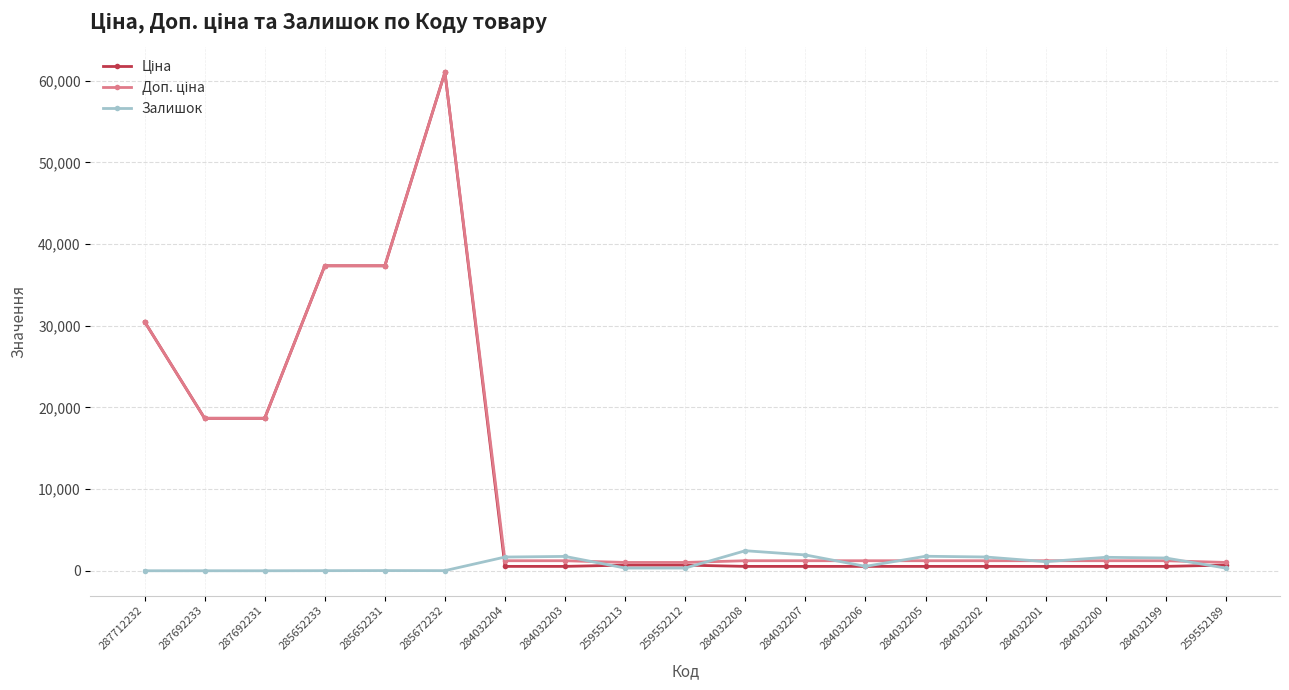

True or false: Залишок has a value of 541.0 at 284032206.

True